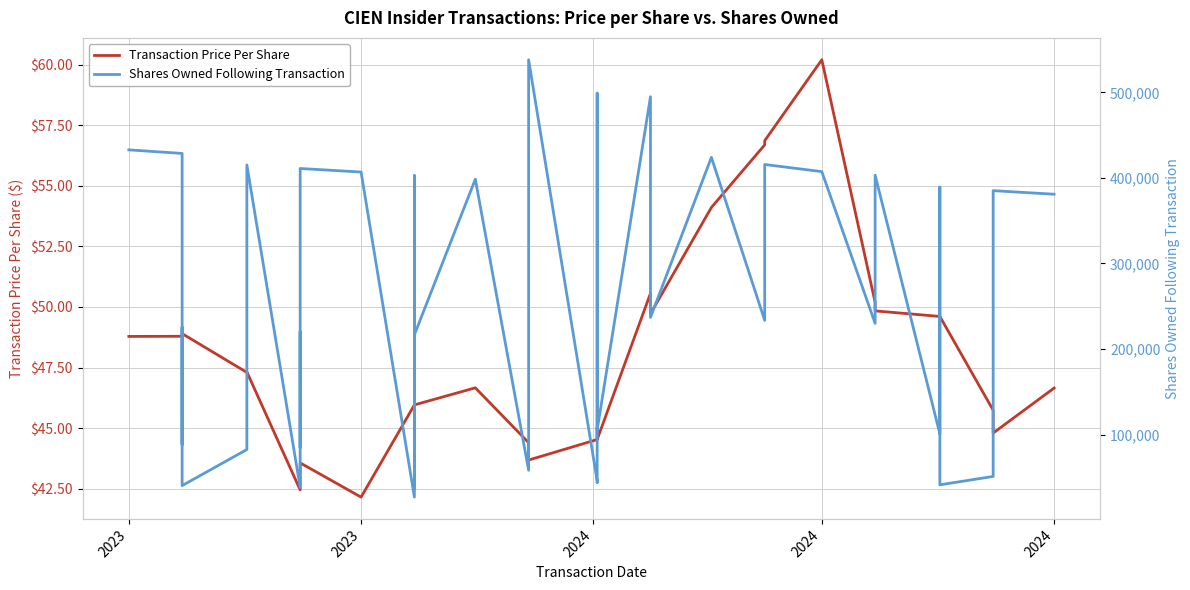

How many data points in Shares Owned Following Transaction are less than 233501?

20